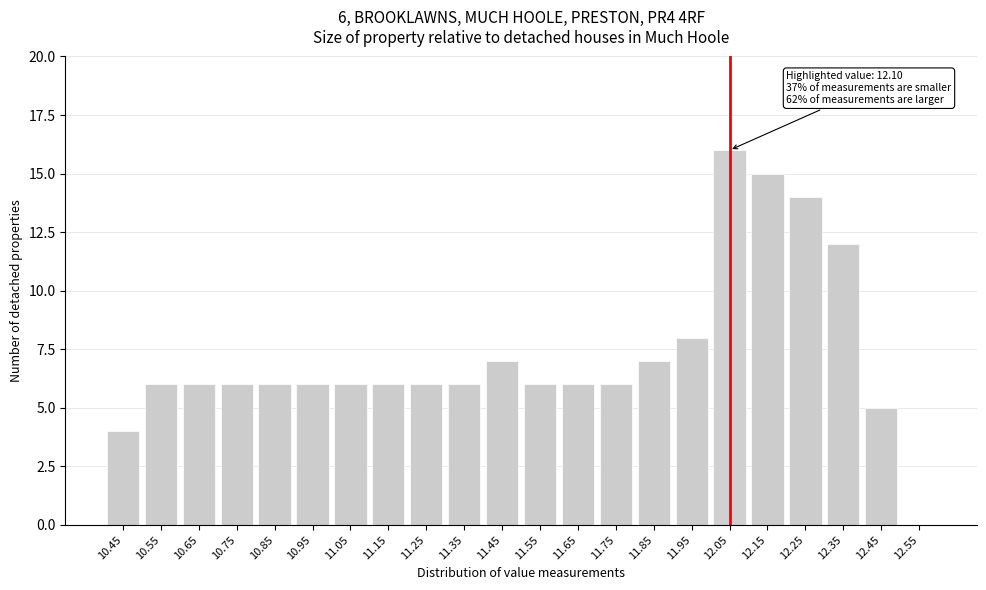

Reading left to right, list all the values displayed in this chart.

10.45=4	10.55=6	10.65=6	10.75=6	10.85=6	10.95=6	11.05=6	11.15=6	11.25=6	11.35=6	11.45=7	11.55=6	11.65=6	11.75=6	11.85=7	11.95=8	12.05=16	12.15=15	12.25=14	12.35=12	12.45=5	12.55=0